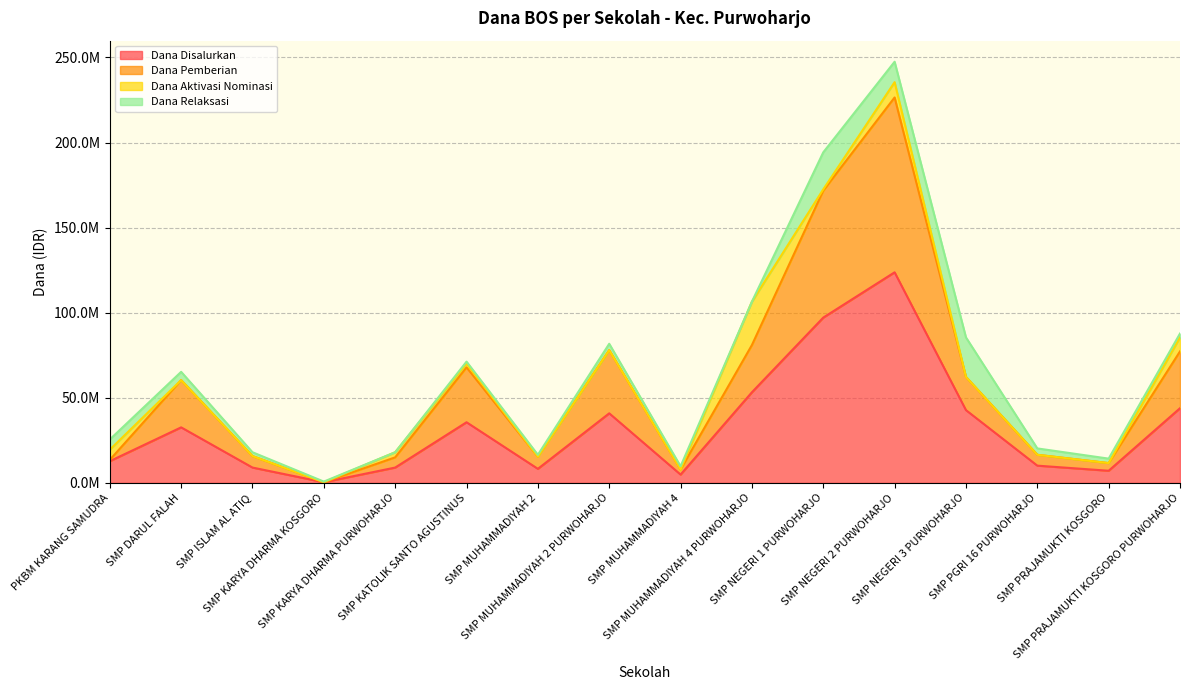

What are all the series names shown in the legend?

Dana Disalurkan, Dana Pemberian, Dana Aktivasi Nominasi, Dana Relaksasi